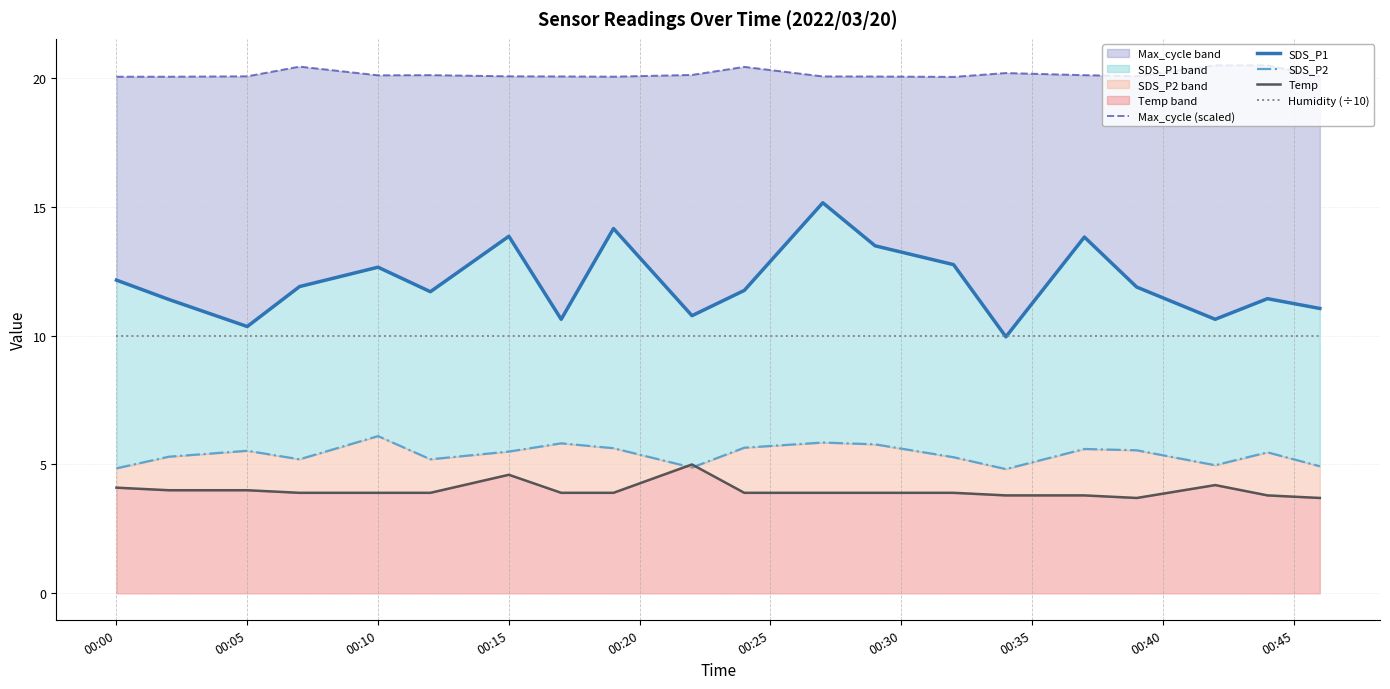

Is the value of Max_cycle (scaled) at 14 greater than the value of Temp at 00:45?

Yes